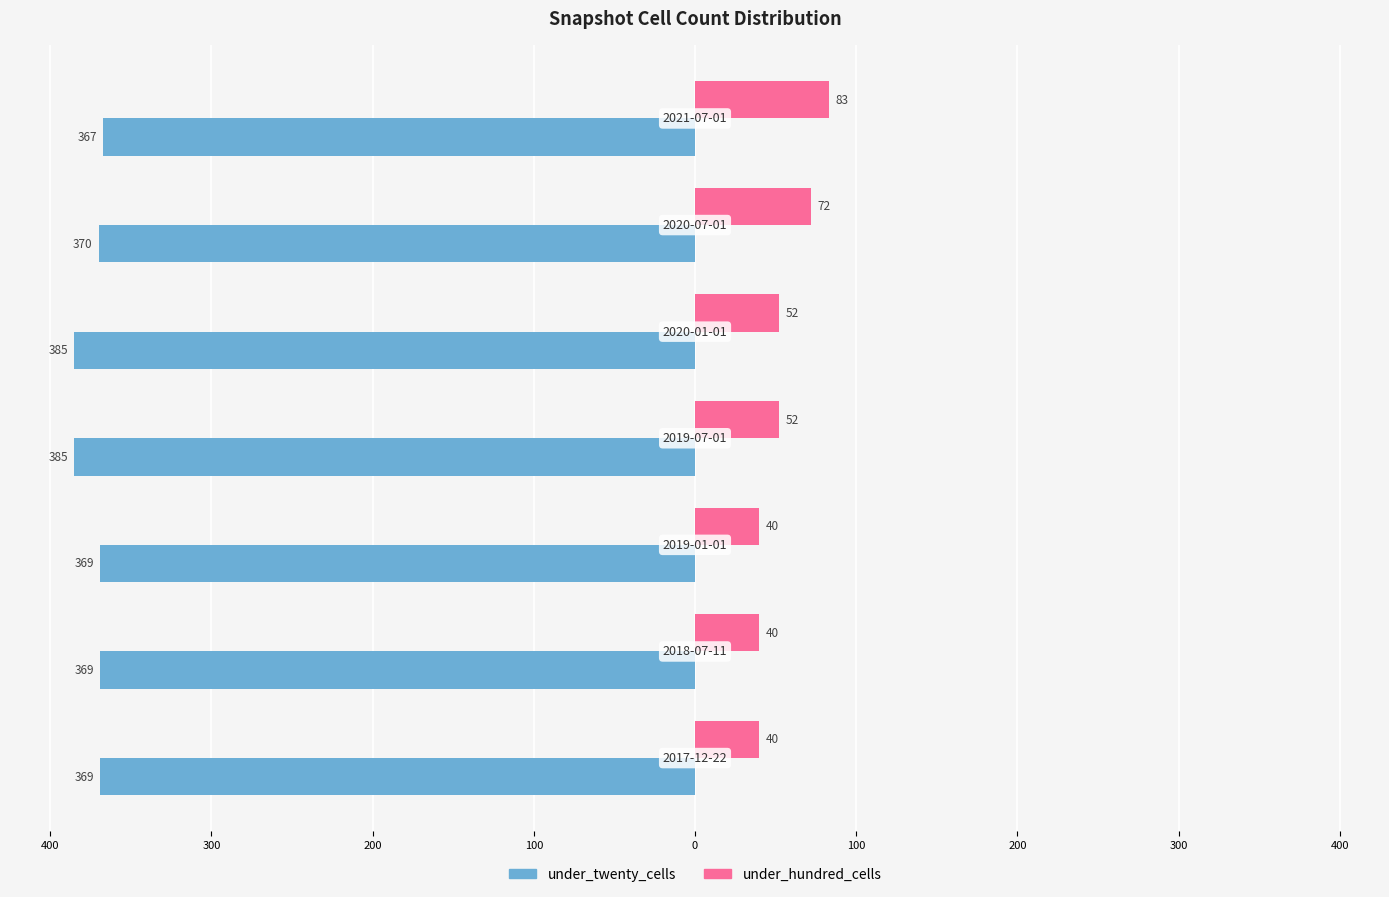

What is the average value of the under_twenty_cells series?

-373